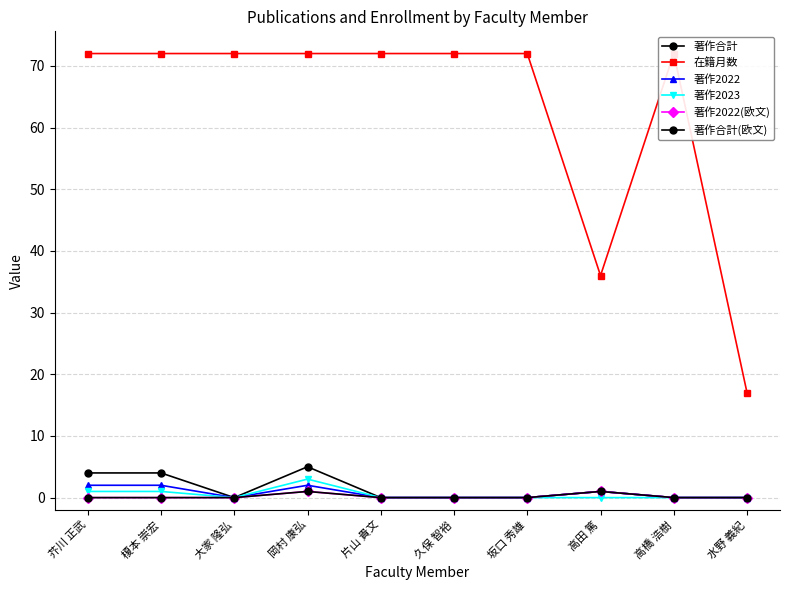

How many positive values does the 著作2023 series have?

3